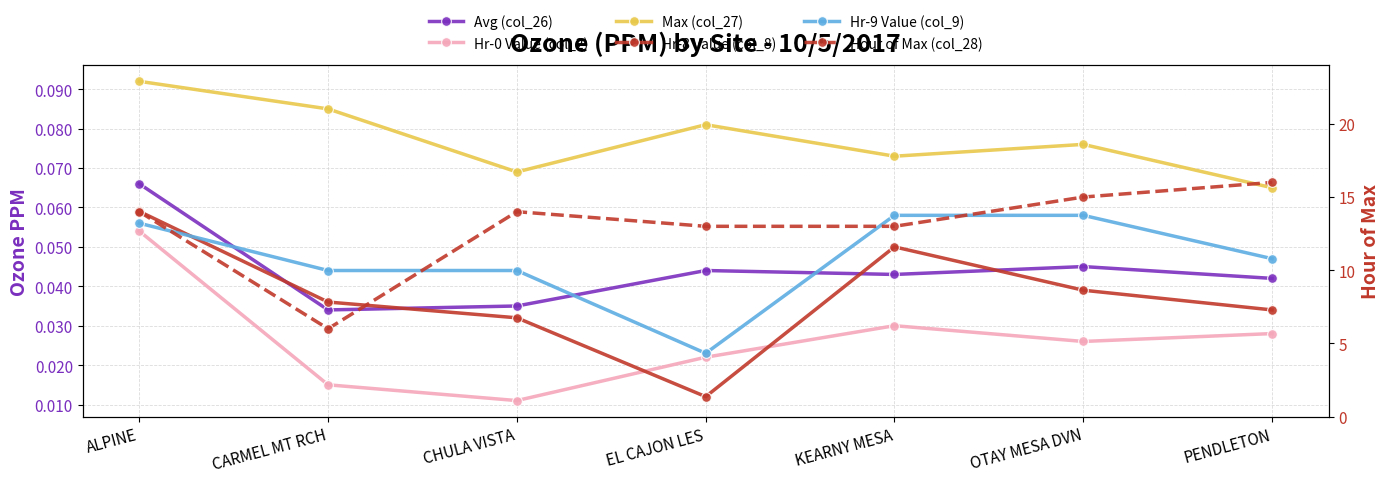

At which category is the sum across all series the highest?

PENDLETON